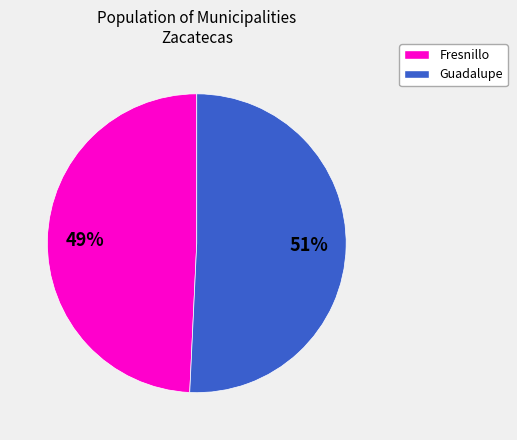

To the nearest percent, what portion does Fresnillo represent?

49%